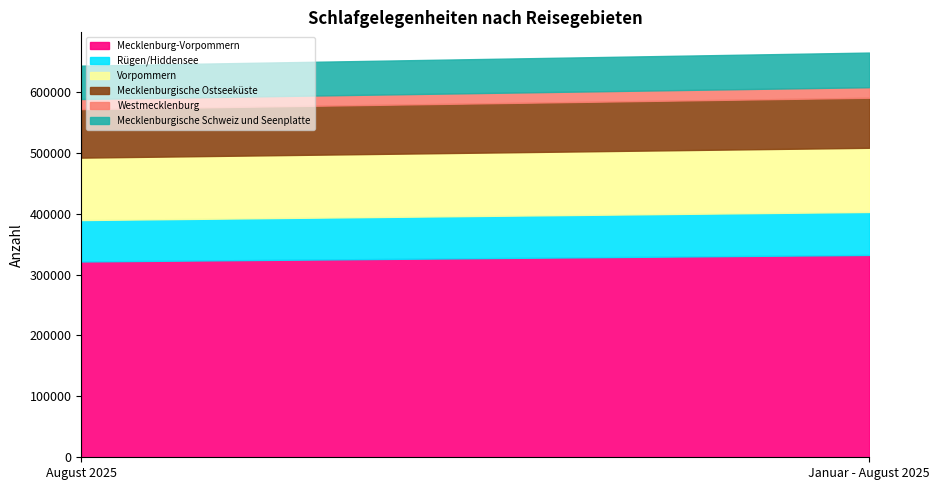

Reading left to right, what are all the values shown in this chart?

Mecklenburg-Vorpommern: 321552	332289
Rügen/Hiddensee: 67989	70532
Vorpommern: 102515	105388
Mecklenburgische Ostseeküste: 79666	82197
Westmecklenburg: 16592	17303
Mecklenburgische Schweiz und Seenplatte: 54790	56869